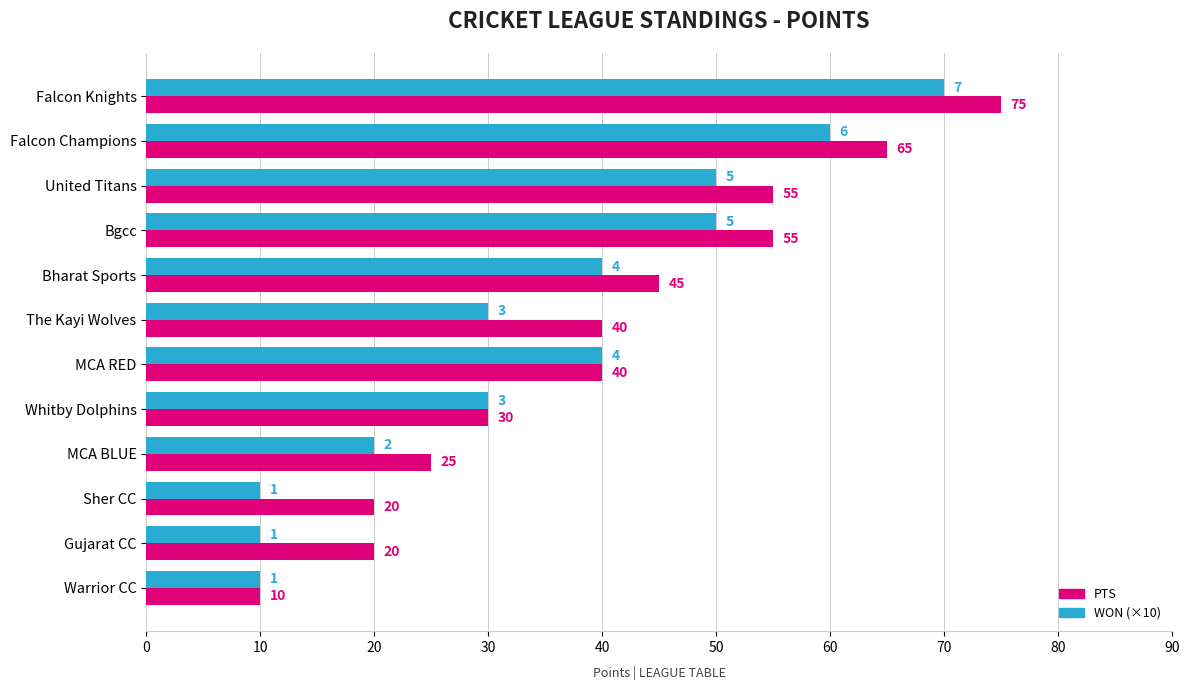

Which series has the largest total across all categories?

PTS